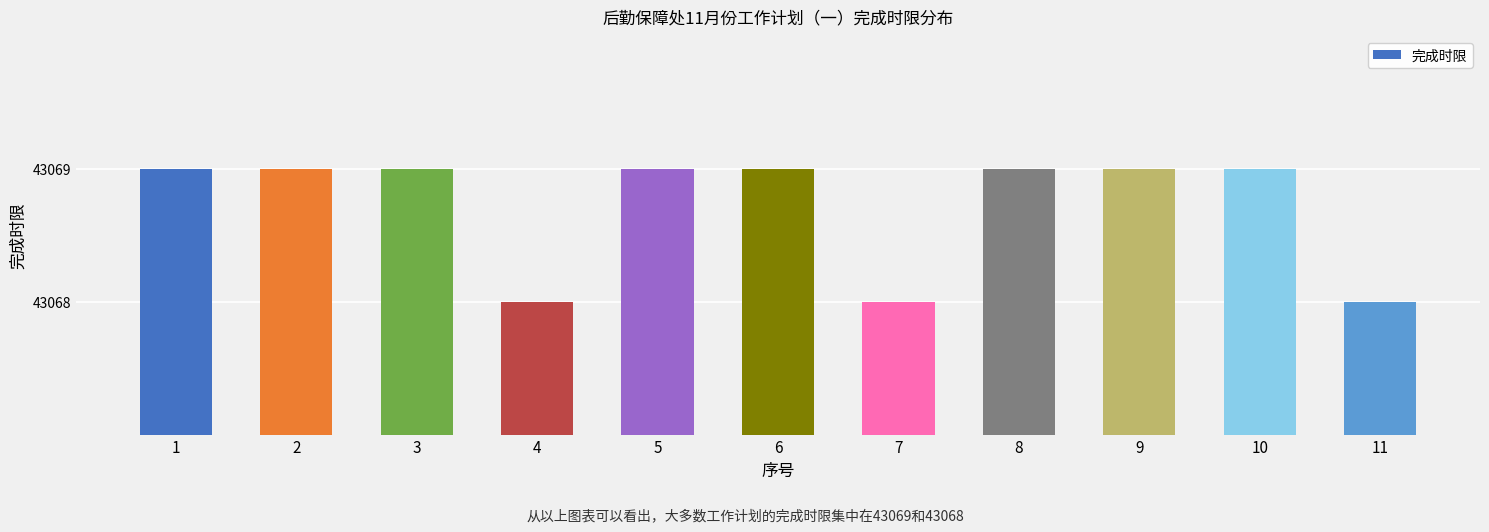

Reading left to right, what are all the values shown in this chart?

43069	43069	43069	43068	43069	43069	43068	43069	43069	43069	43068